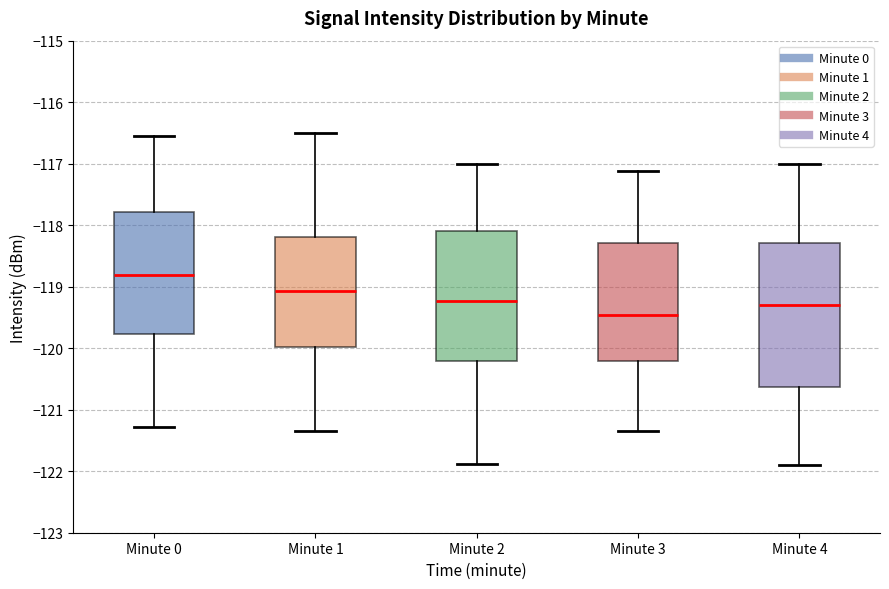

Reading left to right, read every box against the y-axis: the position of its median line, the range the box covers, and the ends of its whiskers. The values are not printed on the chart, so give them approximately, as read against the axis.

Minute 0: median -118.8, box -119.8 to -117.8, whiskers -121.3 to -116.6
Minute 1: median -119.1, box -120.0 to -118.2, whiskers -121.3 to -116.5
Minute 2: median -119.2, box -120.2 to -118.1, whiskers -121.9 to -117.0
Minute 3: median -119.5, box -120.2 to -118.3, whiskers -121.3 to -117.1
Minute 4: median -119.3, box -120.6 to -118.3, whiskers -121.9 to -117.0